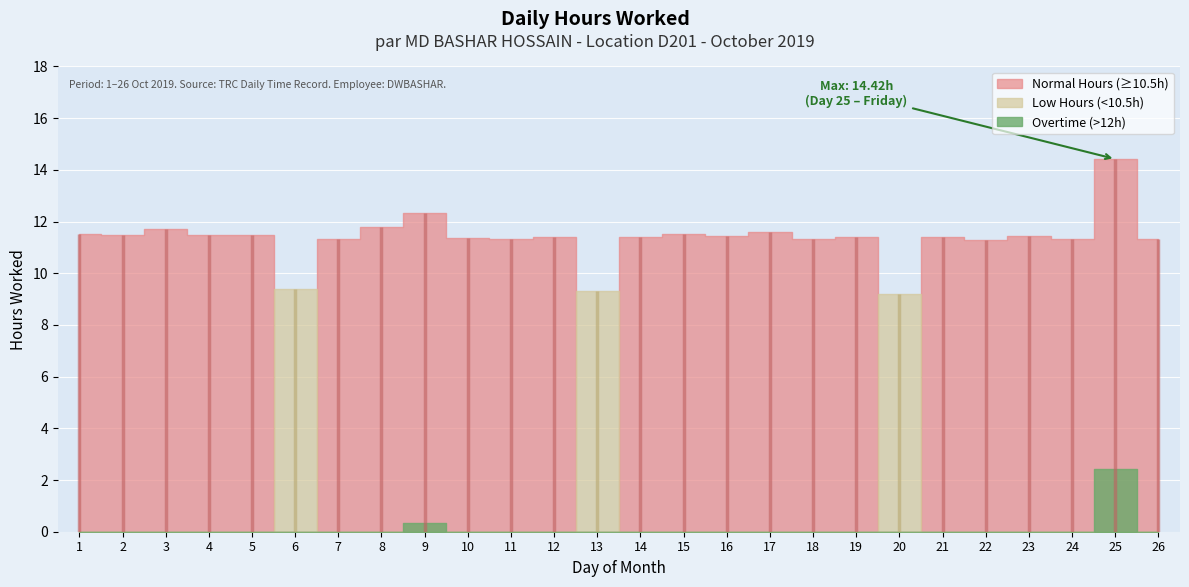

Reading left to right, extract all data points from this chart.

11.5	11.5	11.7	11.5	11.5	9.4	11.3	11.8	12.3	11.4	11.3	11.4	9.3	11.4	11.5	11.4	11.6	11.3	11.4	9.2	11.4	11.3	11.4	11.3	14.4	11.3